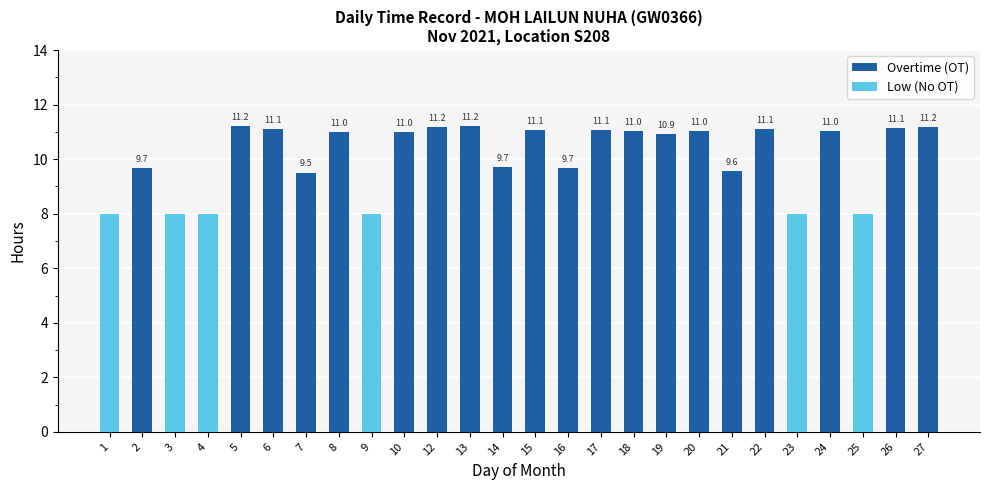

True or false: Overtime (OT) has a value of 11.0 at 10.

True